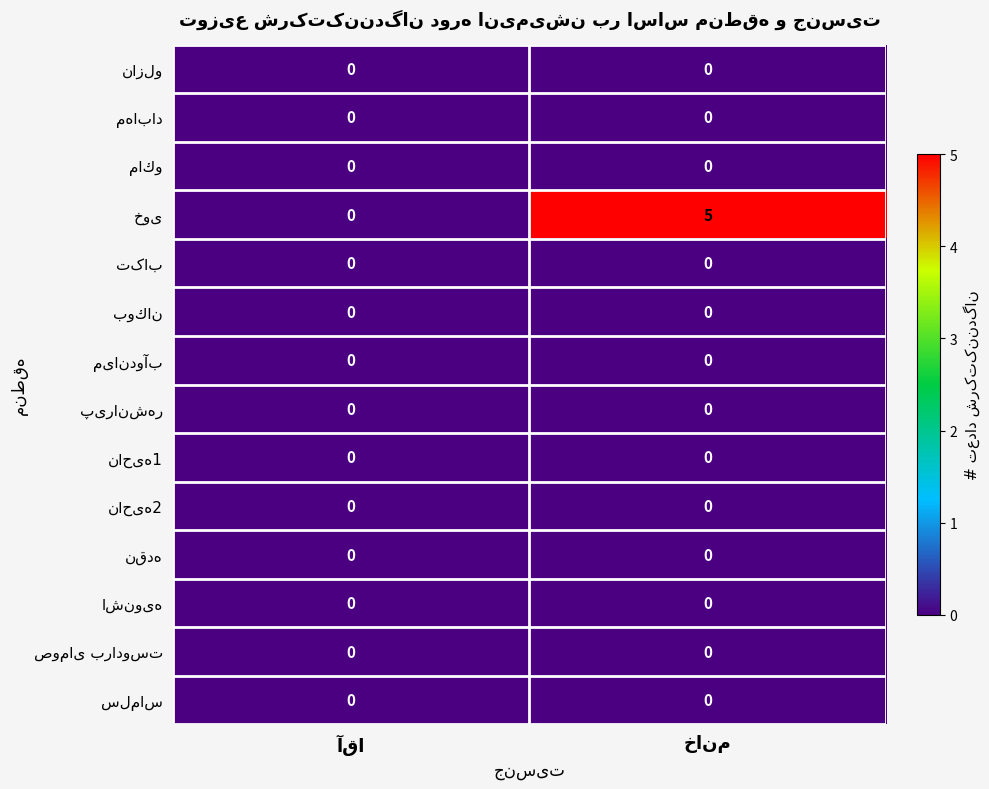

At which label does ماكو reach its peak?

آقا